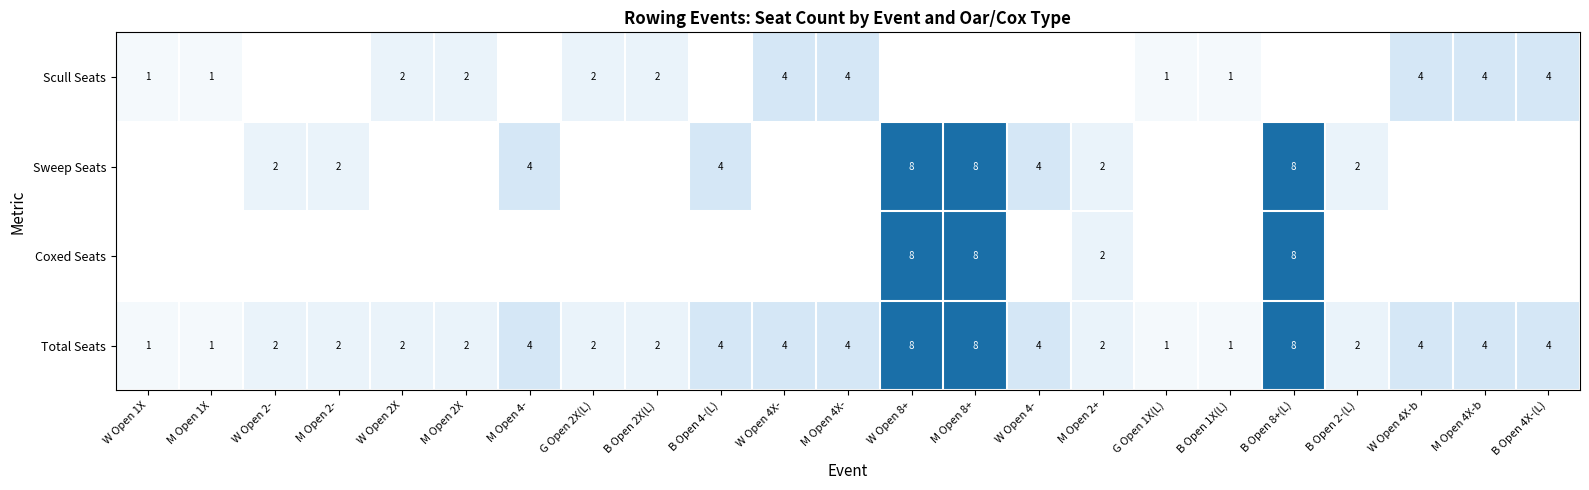

What is the sum of all Total Seats values?

76